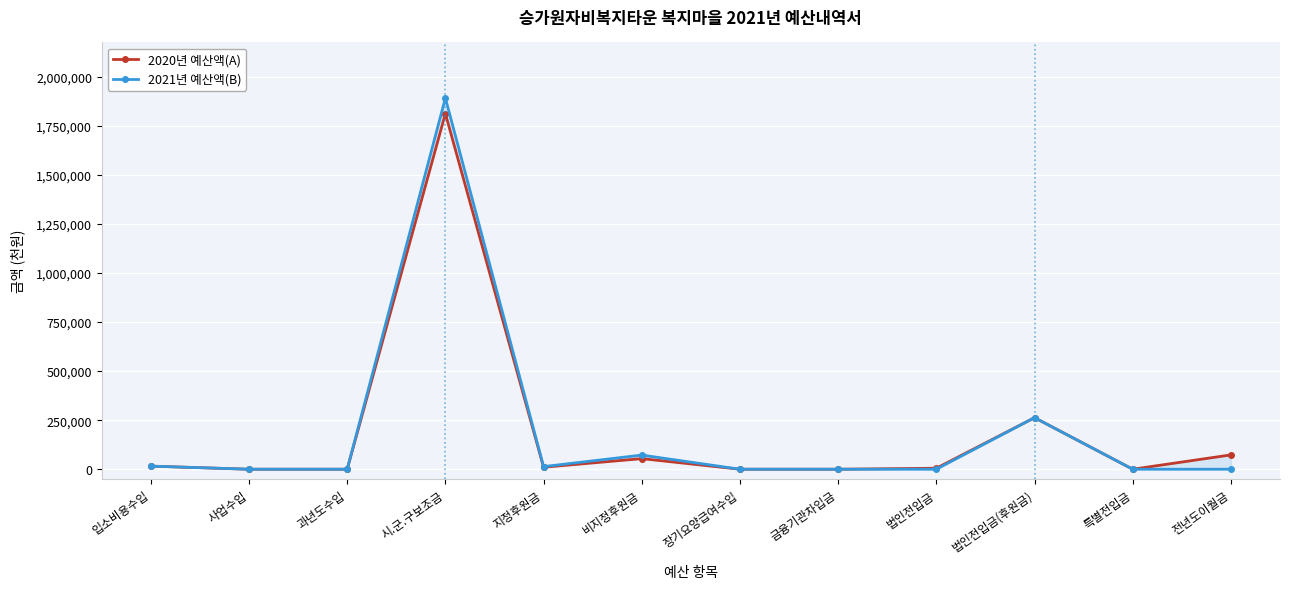

Reading left to right, what are all the values shown in this chart?

2020년 예산액(A): 15696	0	0	1812726	10200	54000	0	0	5000	262760	0	73001
2021년 예산액(B): 15696	0	0	1891726	13360	72000	0	0	0	262800	0	0